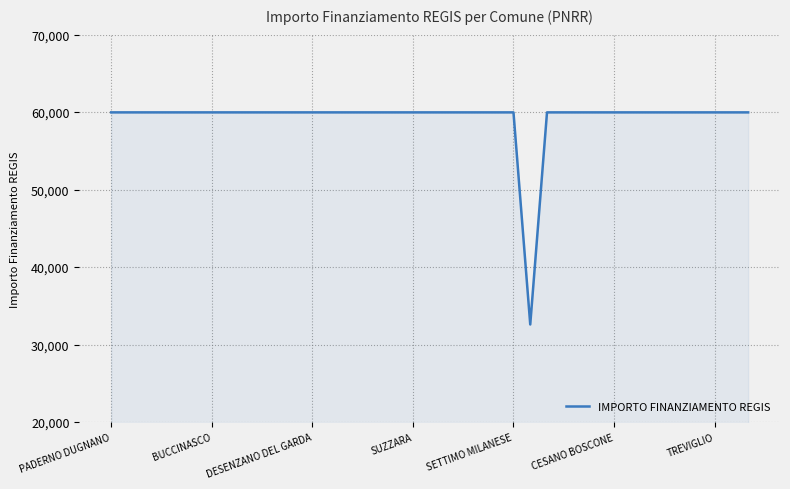

What is the minimum value shown in the chart?

32589